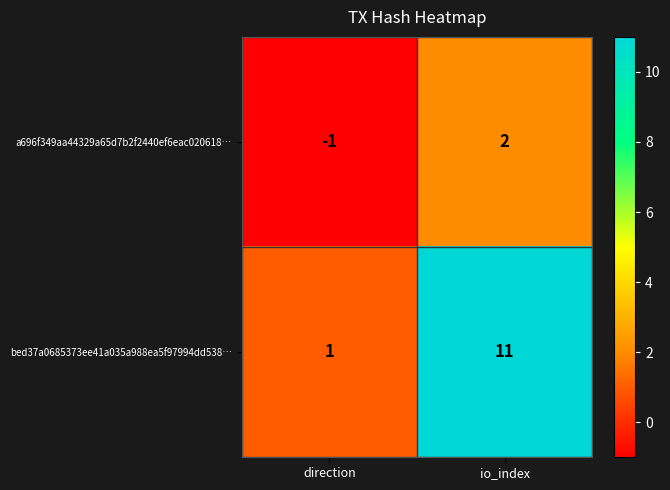

Which series changed the most between direction and io_index?

bed37a0685373ee41a035a988ea5f97994dd538…